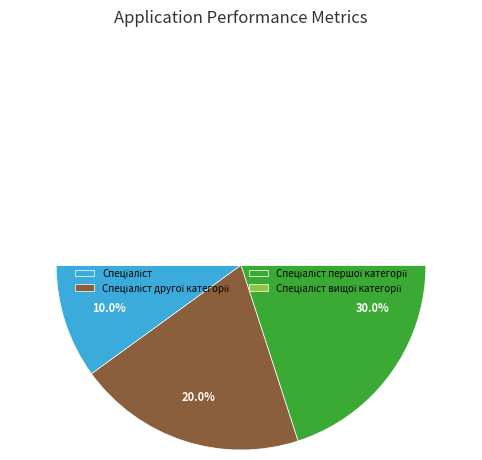

Does Спеціаліст вищої категорії represent more than half of the total?

No